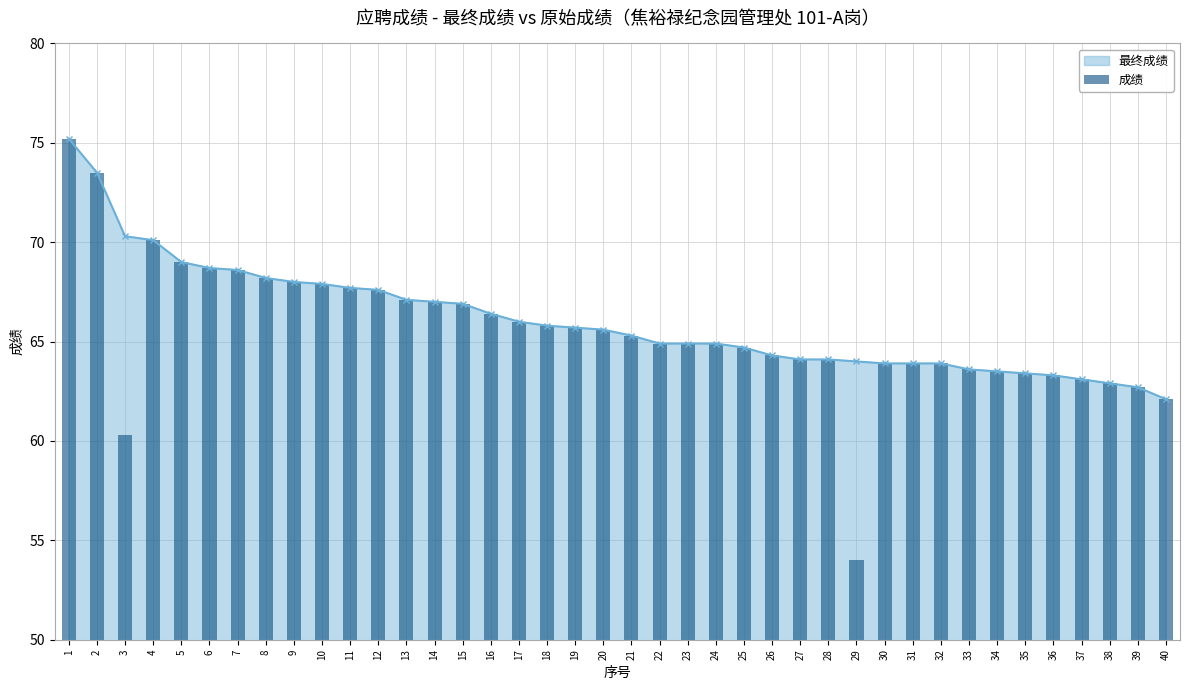

Is the value of 最终成绩 at 16 greater than the value of 成绩 at 19?

Yes